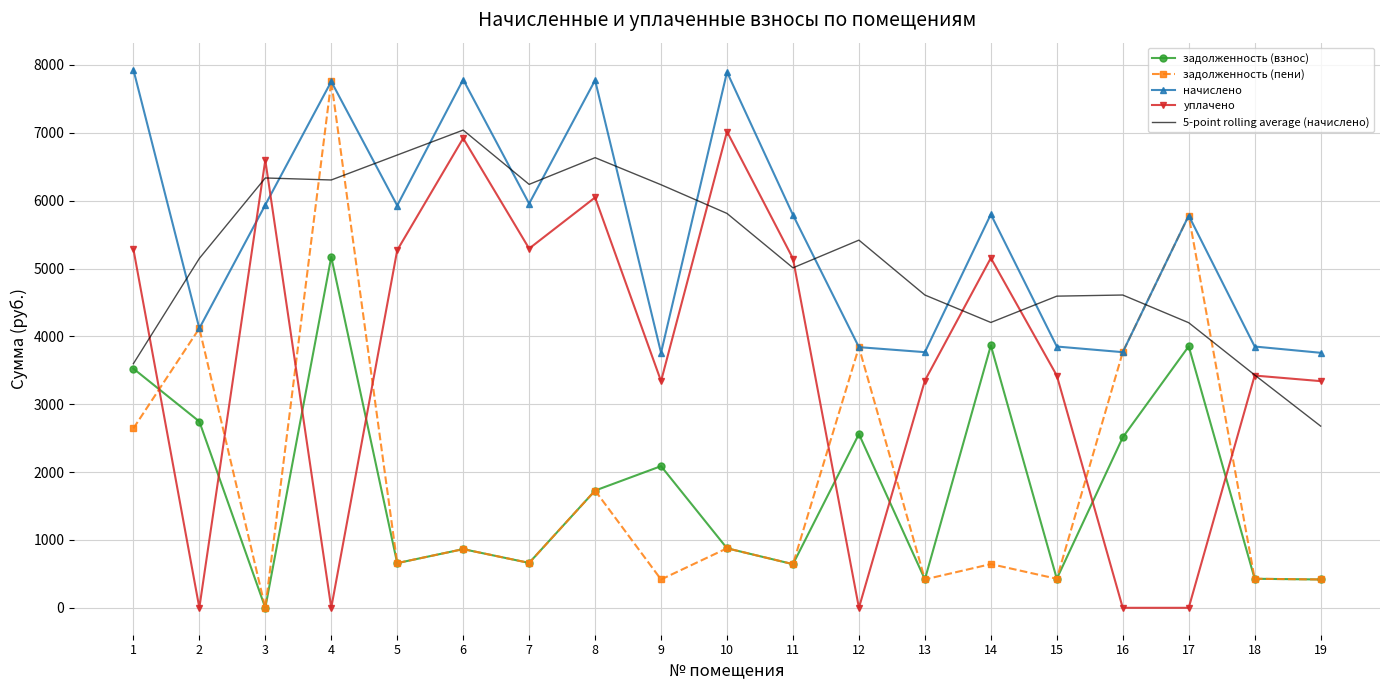

What is the total value across all series at 19?

10611.9